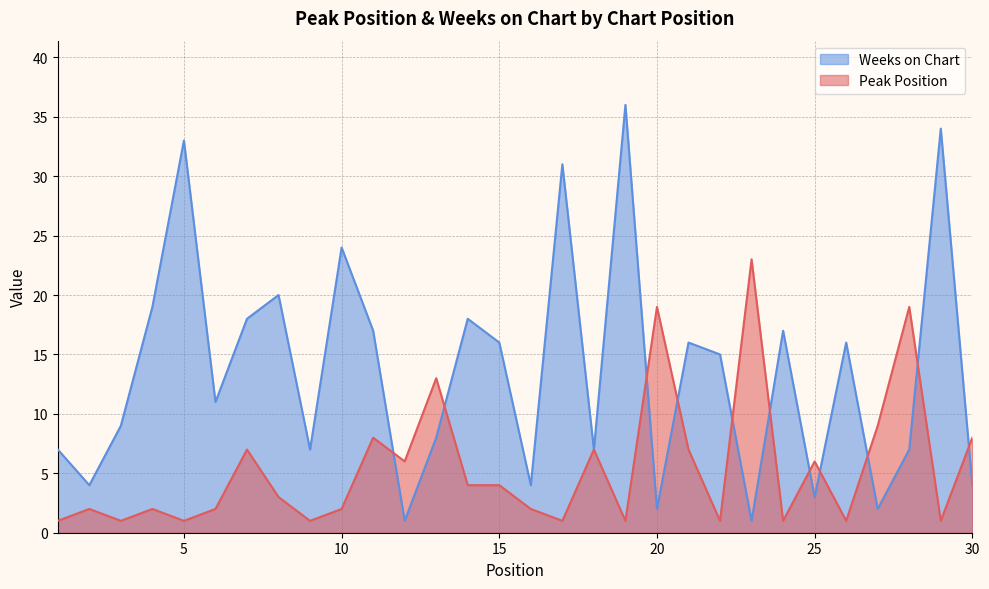

What is the value of the Weeks on Chart point at the 12th from the left?

1